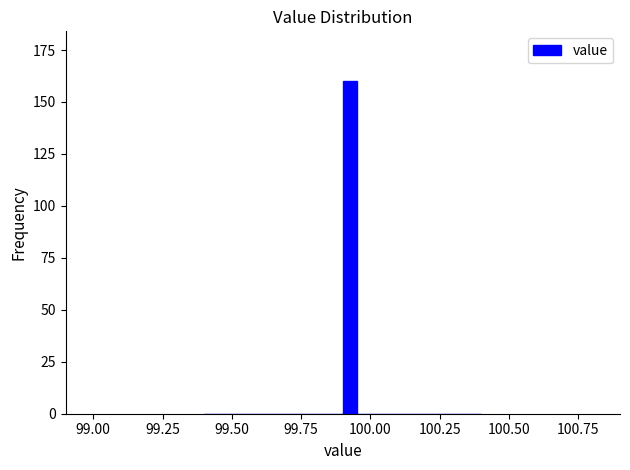

Read against the x-axis, roughly where is the centre of the tallest bar?

99.95